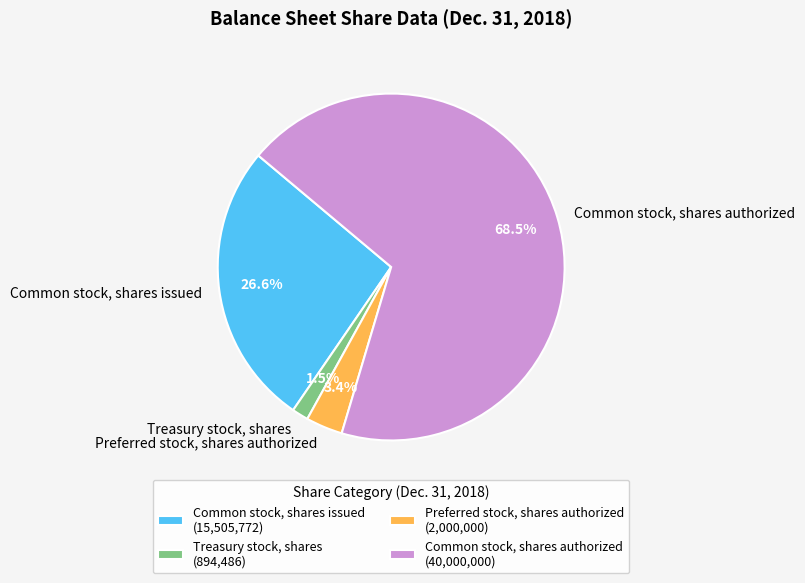

To the nearest percent, what is the difference between the Common stock, shares issued and Common stock, shares authorized slice percentages?

42%